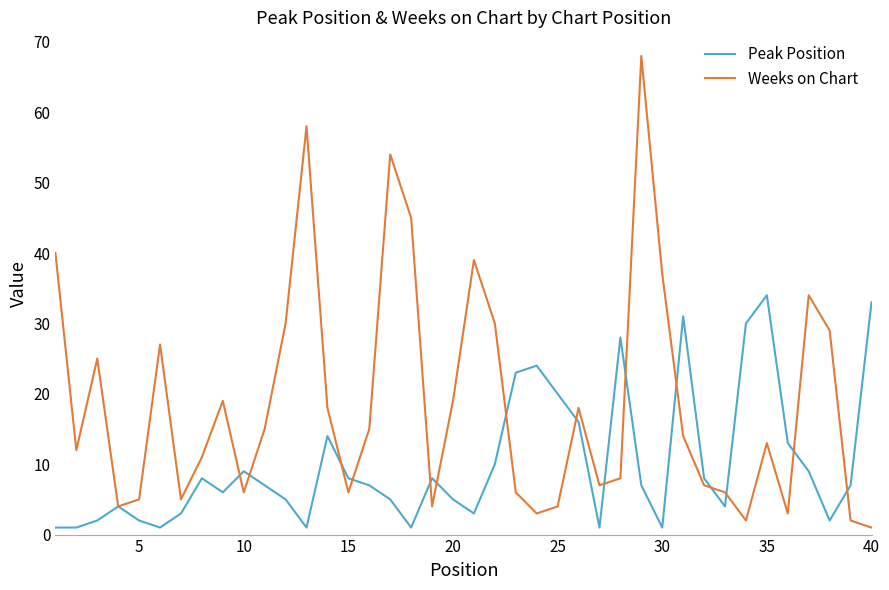

What is the difference between the maximum and minimum values in the Weeks on Chart series?

67